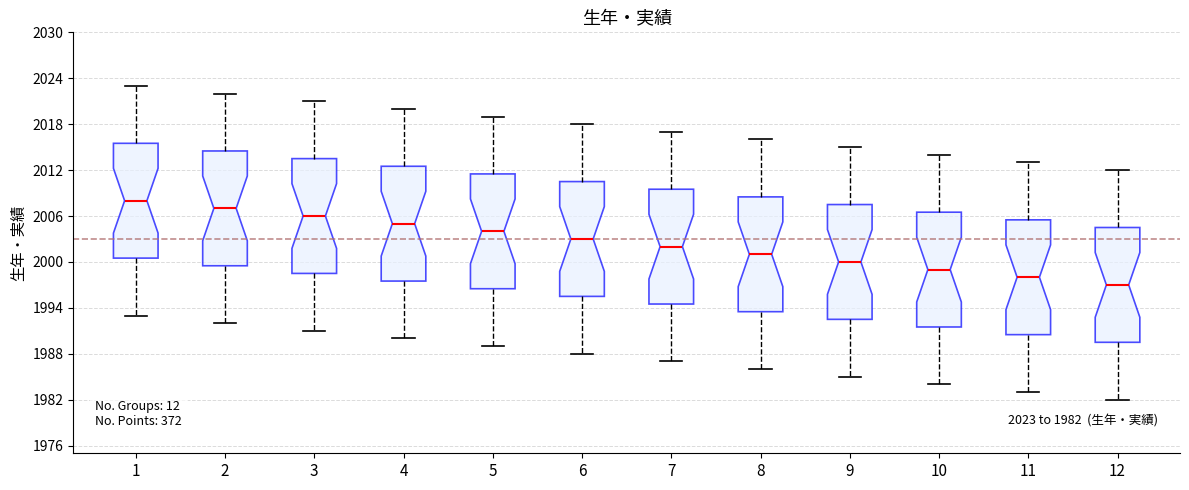

Which box has the highest median line?

1